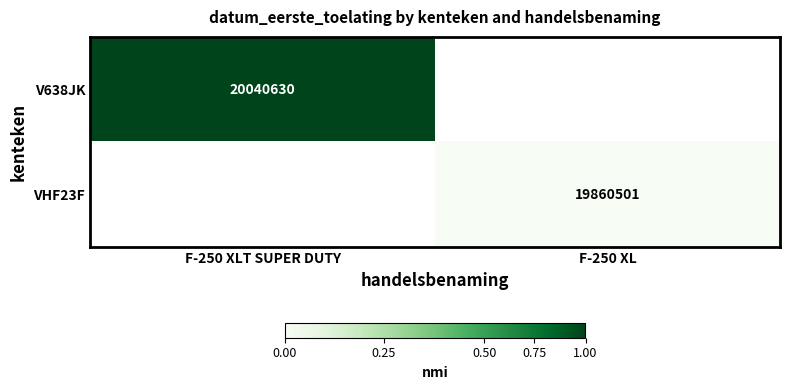

How many series are shown in this chart?

2